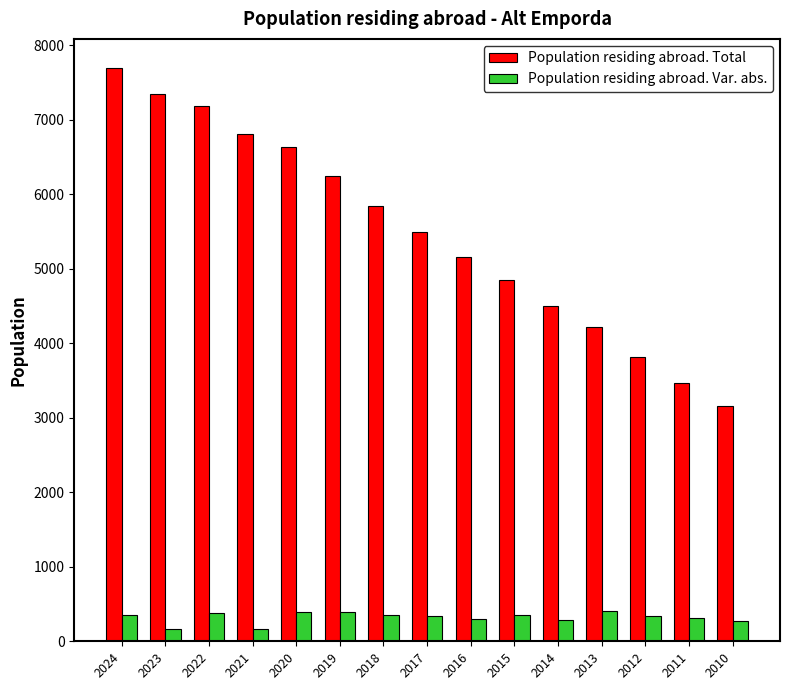

List the series in order of their peak value, lowest first.

Population residing abroad. Var. abs., Population residing abroad. Total